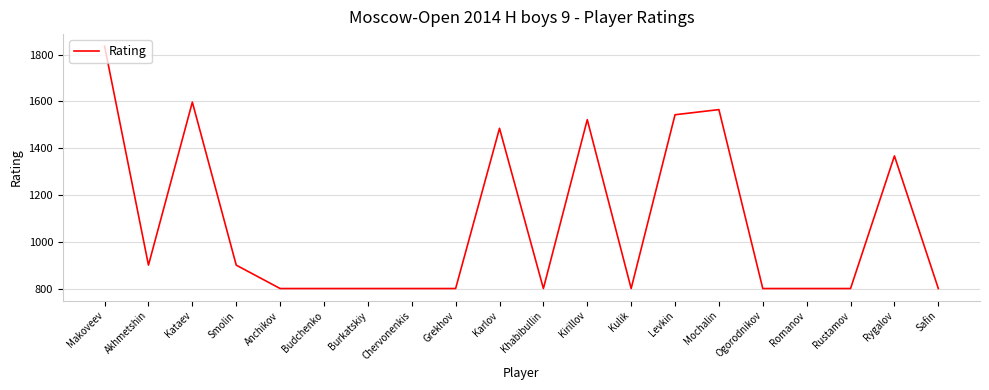

Reading right to left, list all the values displayed in this chart.

800	1367	800	800	800	1565	1543	800	1522	800	1485	800	800	800	800	800	900	1597	900	1836